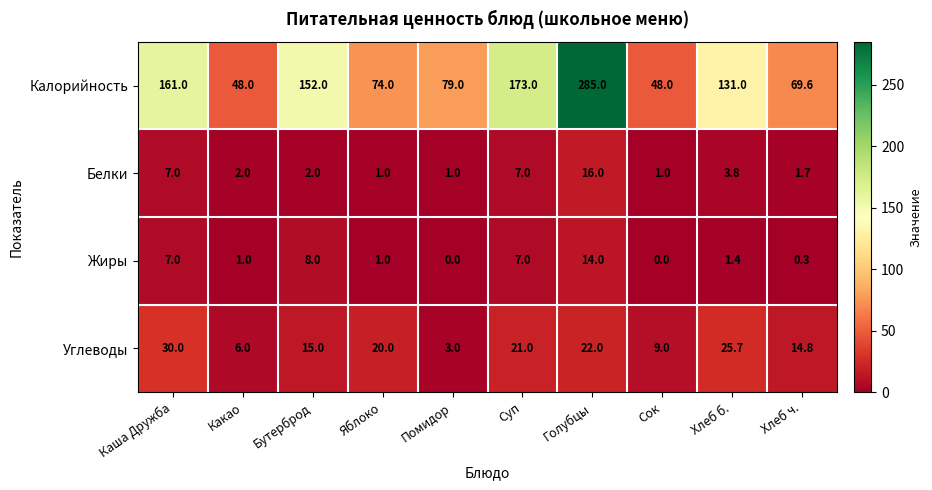

What is the sum of all Жиры values?

39.7